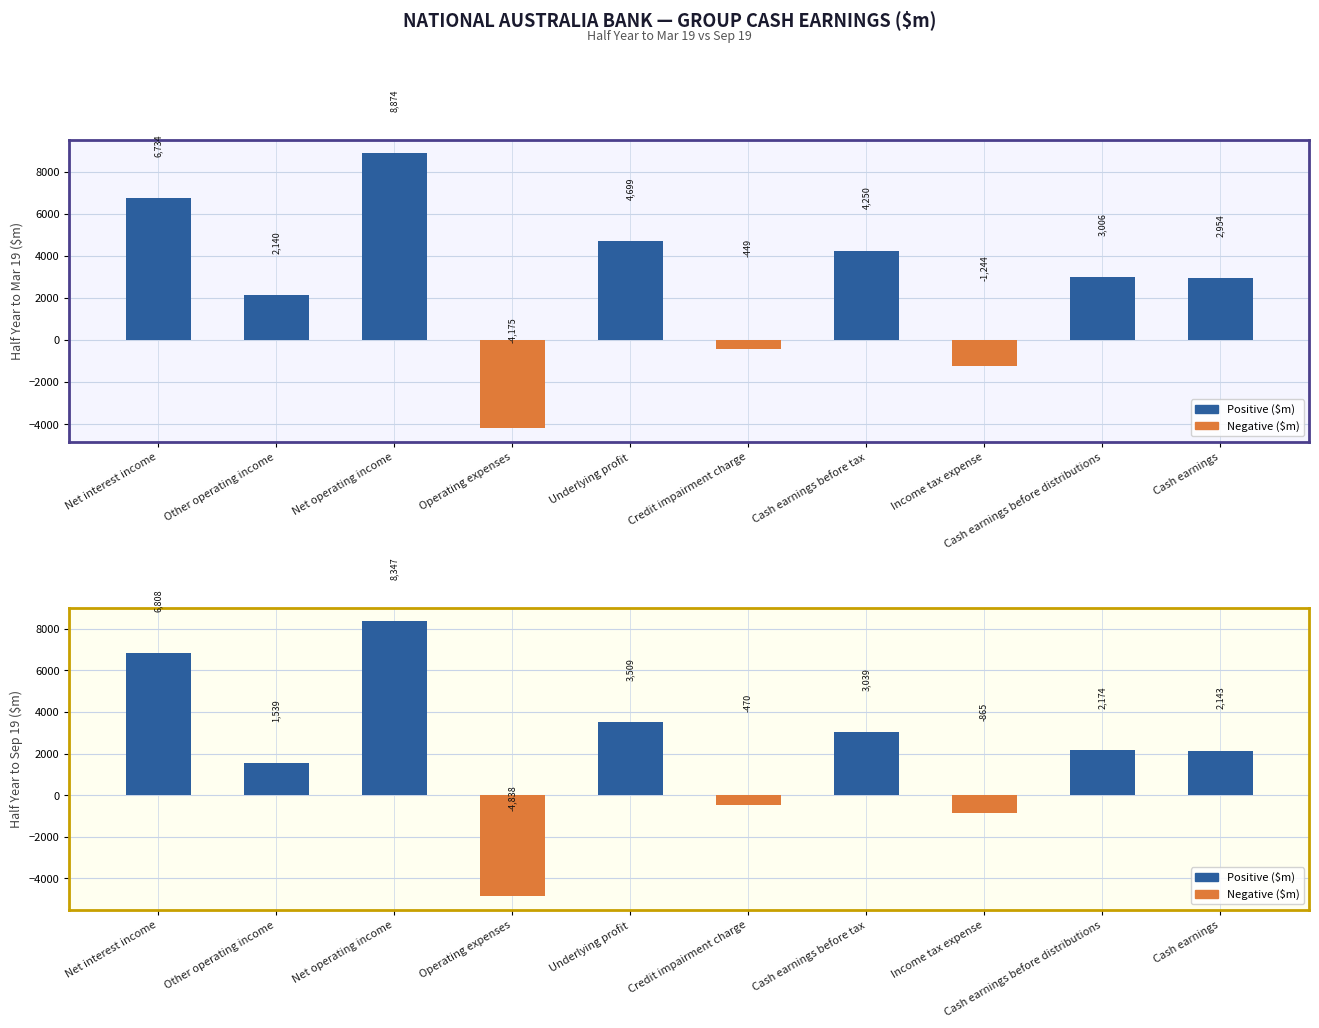

What are all the series names shown in the legend?

Positive, Negative